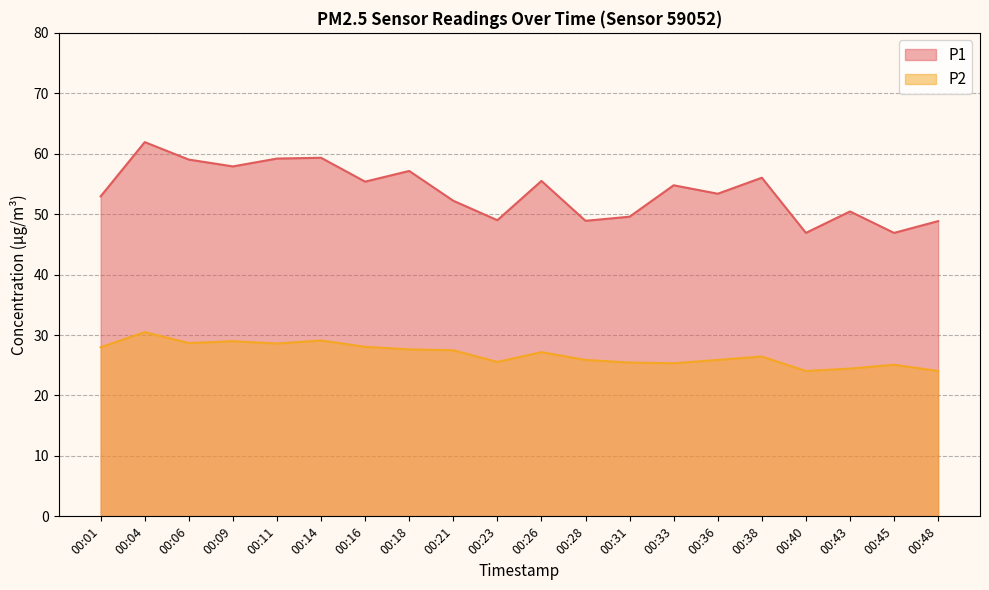

Does the chart display data point markers on the line(s)?

No